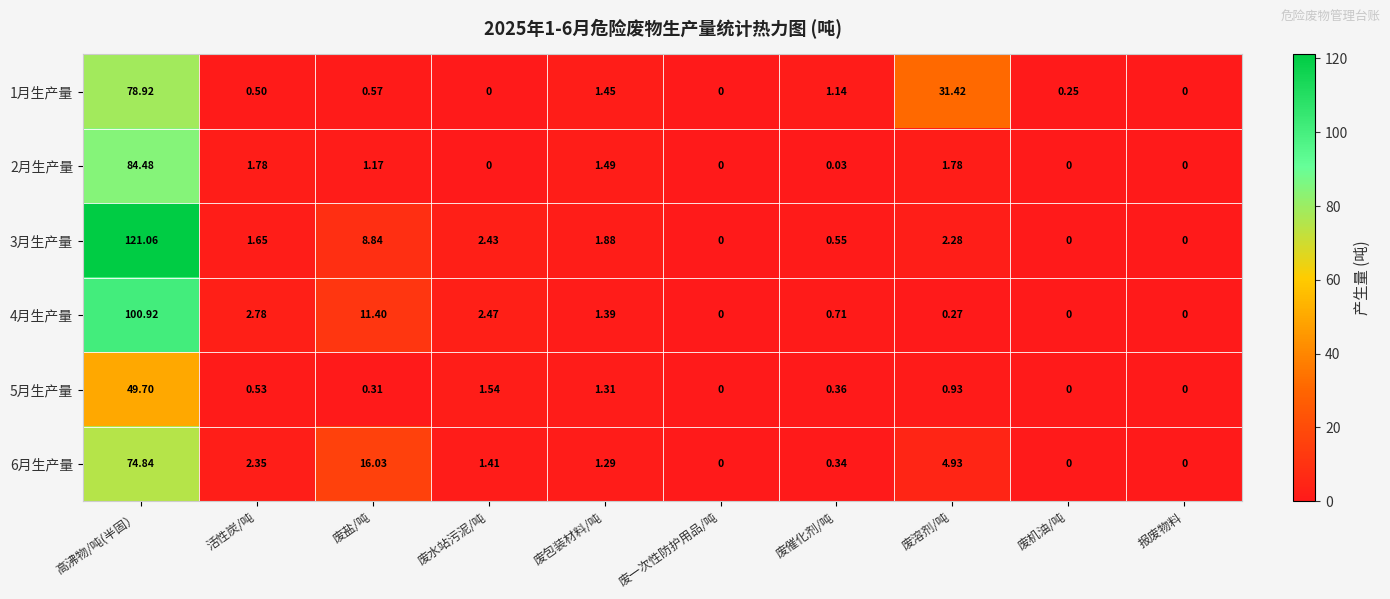

What is the total value across all series at 高沸物/吨(半固）?

509.9